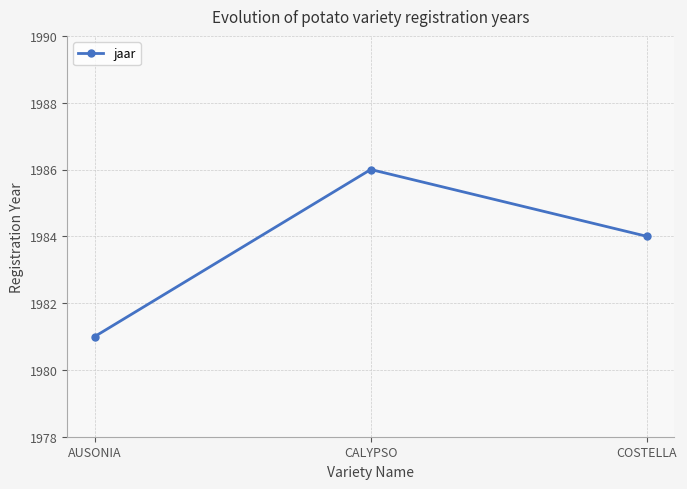

What is the ratio of the value at AUSONIA to the value at CALYPSO?

1.0